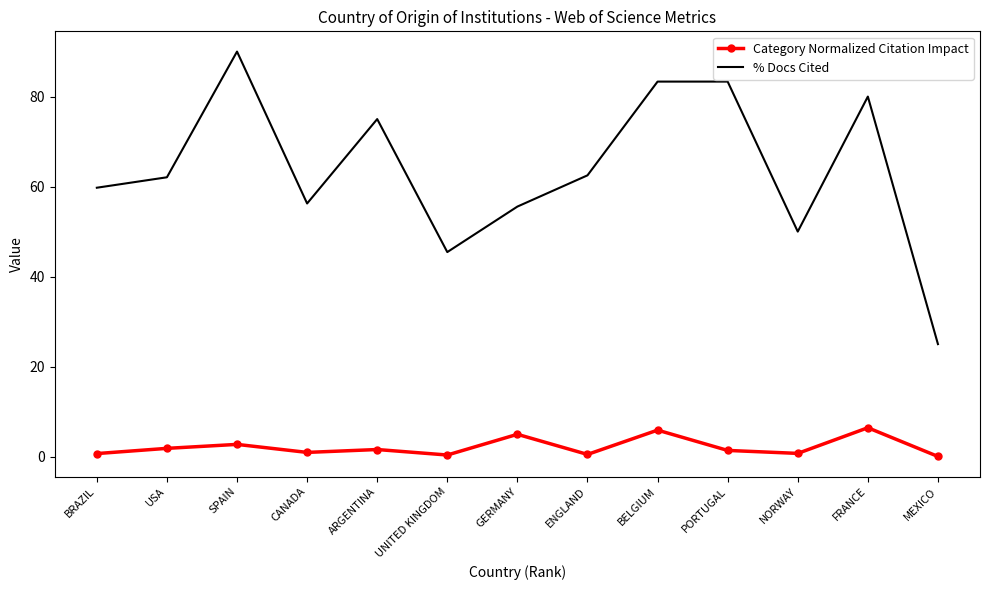

True or false: Category Normalized Citation Impact and % Docs Cited cross at least once.

False